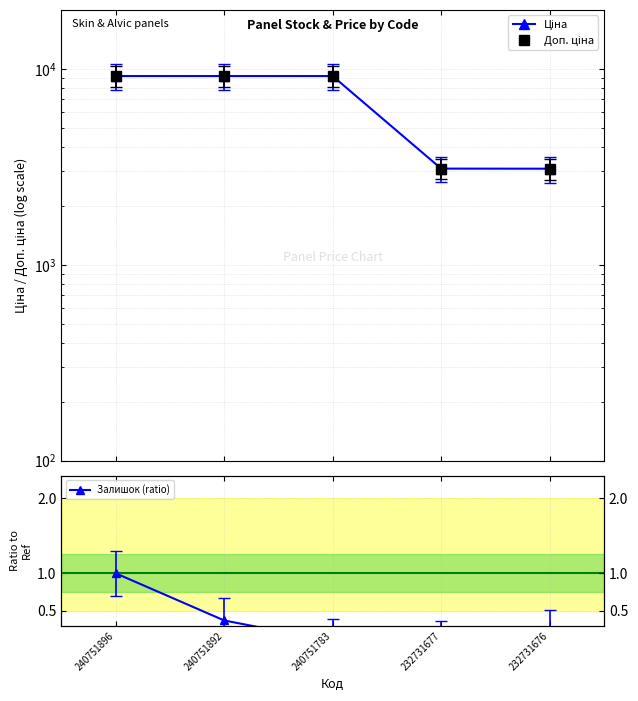

What is the sum of all Доп. ціна values?

33743.6